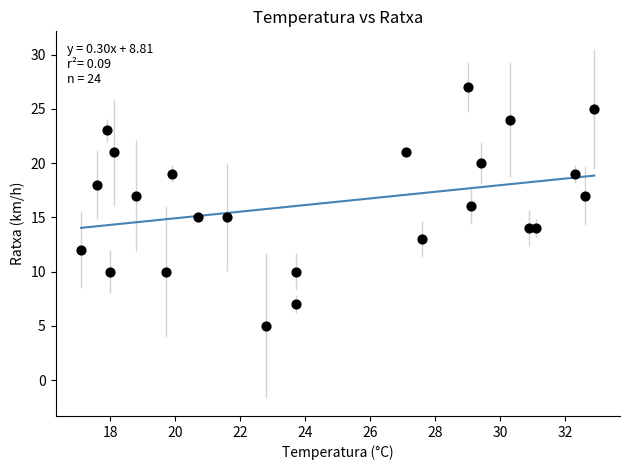

What is the range of Y values (max minus min)?

22